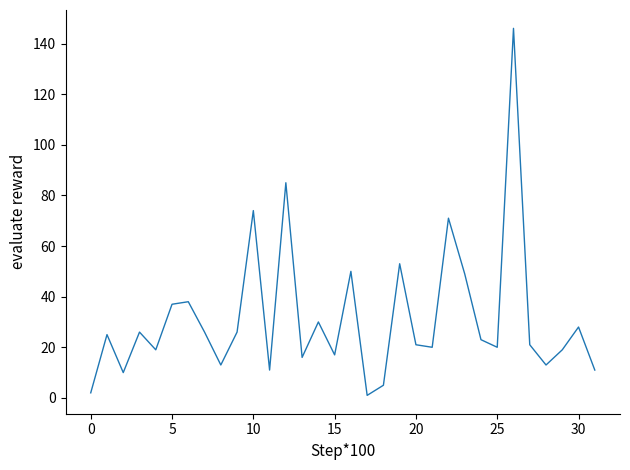

What is the maximum value shown in the chart?

146